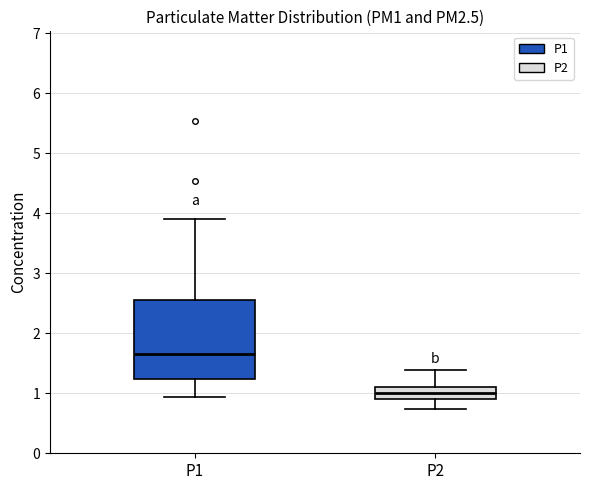

Reading left to right, read every box against the y-axis: the position of its median line, the range the box covers, and the ends of its whiskers. The values are not printed on the chart, so give them approximately, as read against the axis.

P1: median 1.7, box 1.2 to 2.6, whiskers 0.9 to 3.9
P2: median 1.0, box 0.9 to 1.1, whiskers 0.7 to 1.4